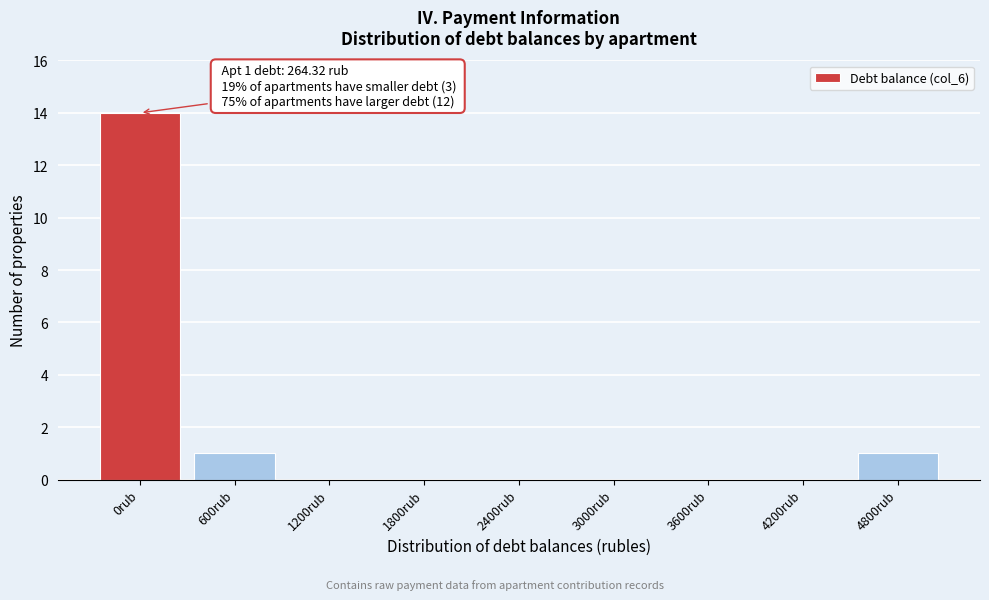

Reading right to left, what are all the values shown in this chart?

4800rub=1	4200rub=0	3600rub=0	3000rub=0	2400rub=0	1800rub=0	1200rub=0	600rub=1	0rub=14